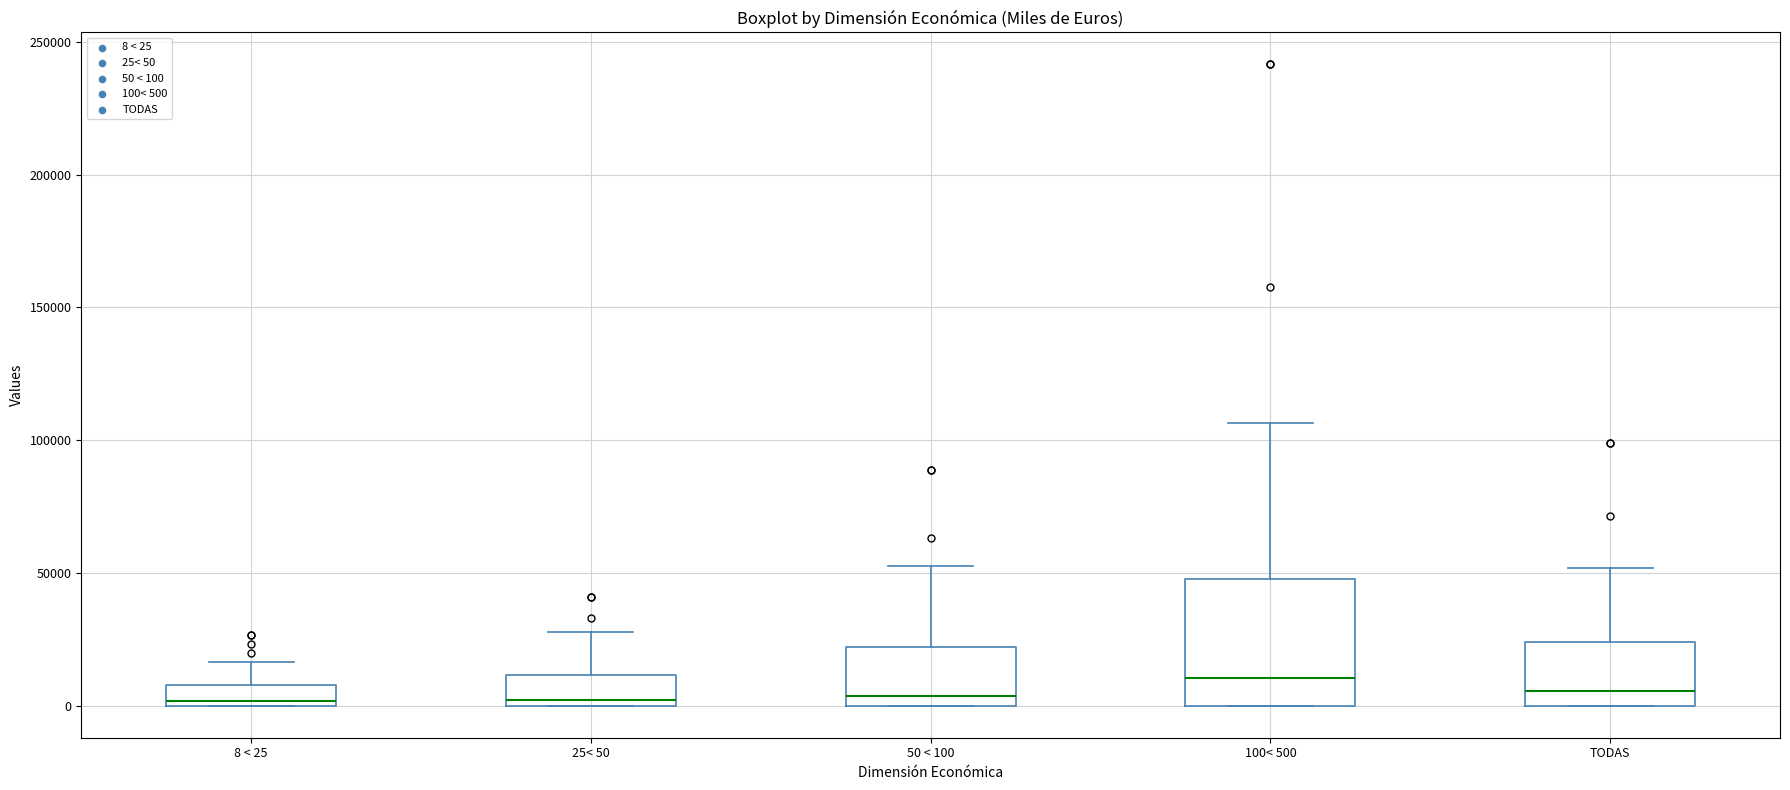

Where does the upper whisker of the box for 50 < 100 end on the y-axis? The values are not printed on the chart, so give them approximately, as read against the axis.

55000